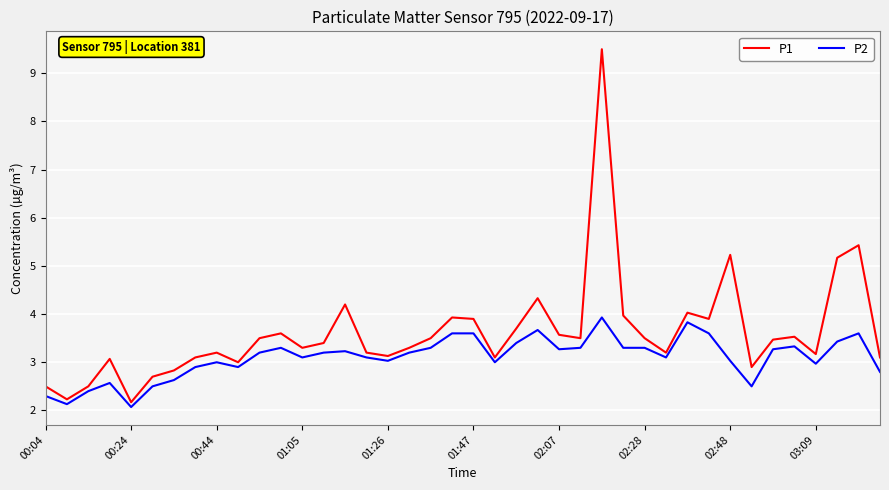

Which series has the widest spread of values?

P1